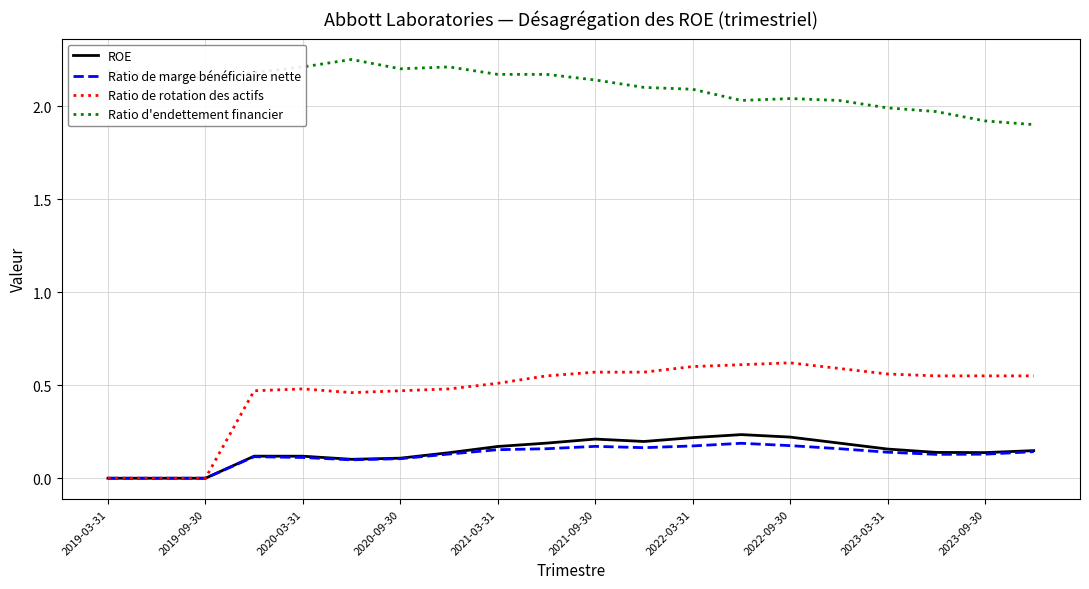

True or false: Ratio de rotation des actifs and Ratio d'endettement financier cross at least once.

False